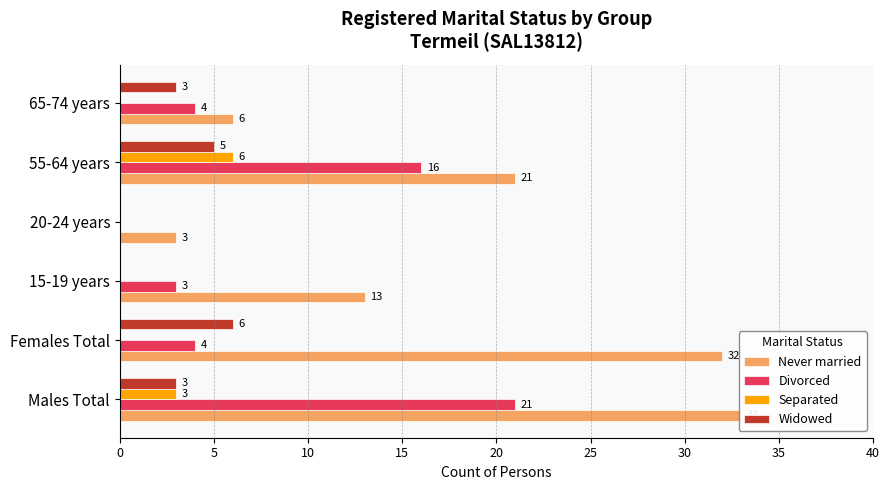

The Never married series shows 23 at Males Total. True or false?

False